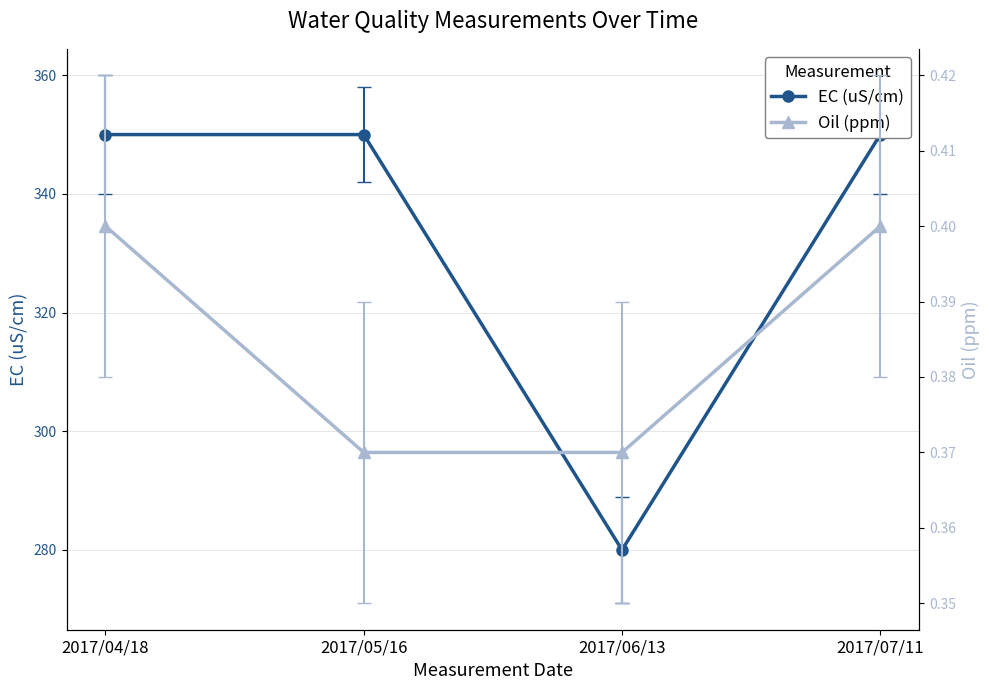

True or false: Oil (ppm) has more than 1 points higher than both neighbors.

False